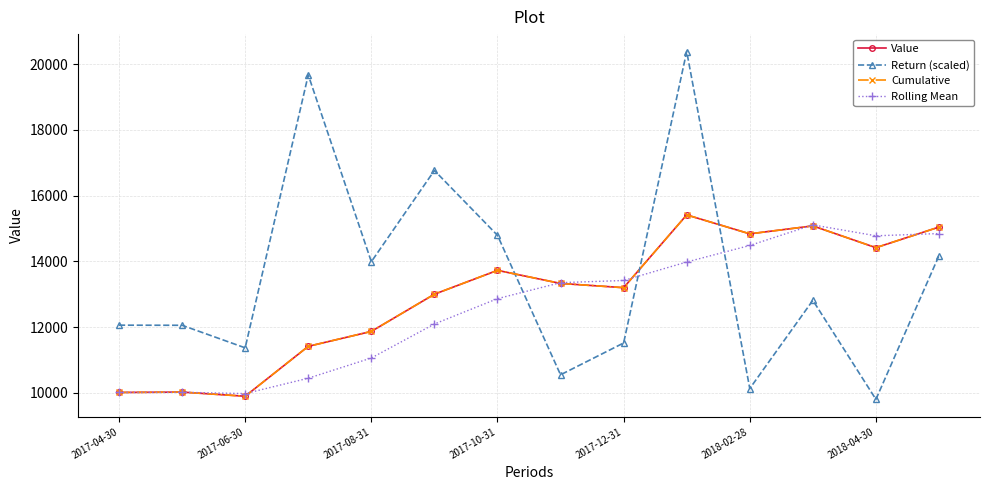

What is the smallest value displayed?

9801.8